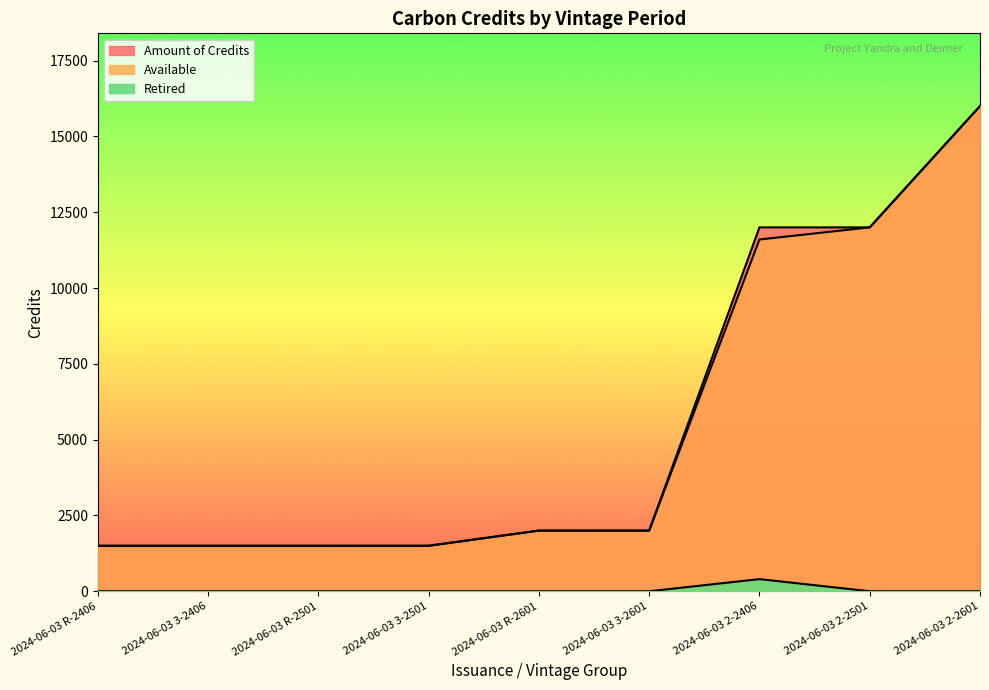

How many values in the Retired series exceed 0?

1